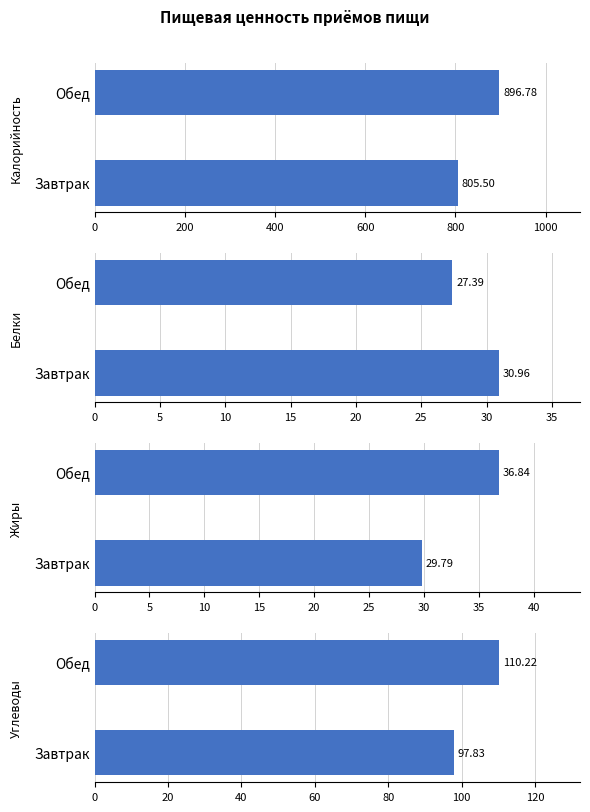

List the series in order of their peak value, lowest first.

Белки, Жиры, Углеводы, Калорийность